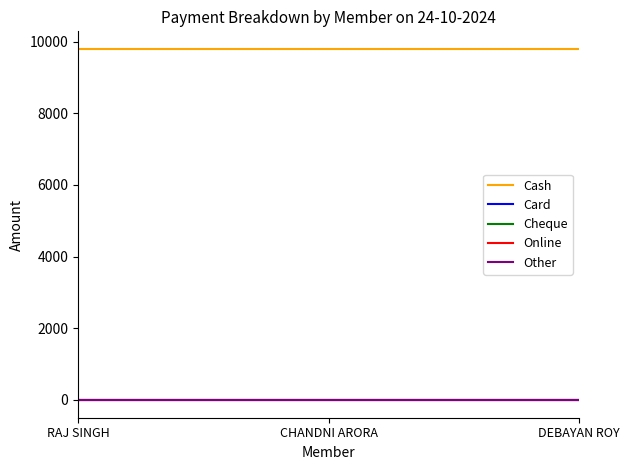

What is the label of the 3rd point from the left?

DEBAYAN ROY